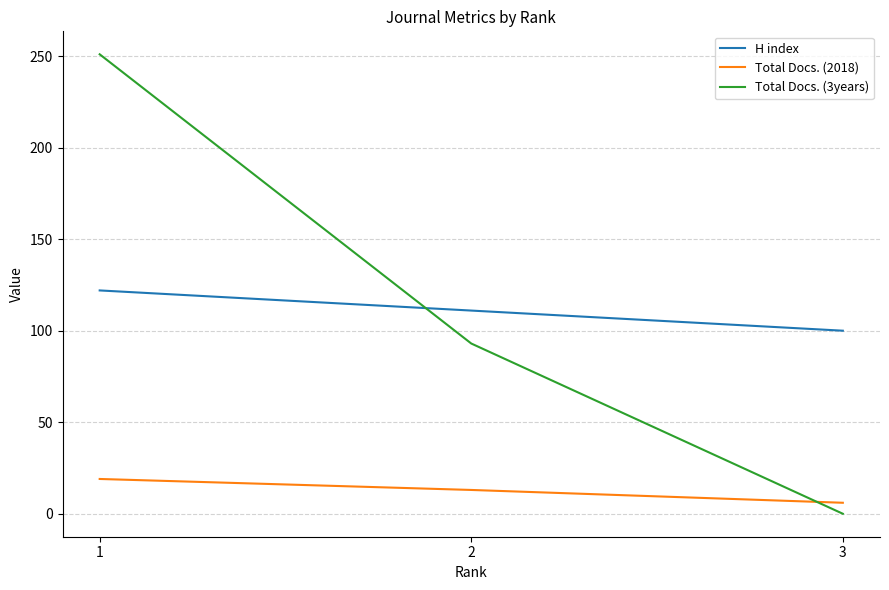

What is the difference between the maximum and minimum values in the Total Docs. (3years) series?

251